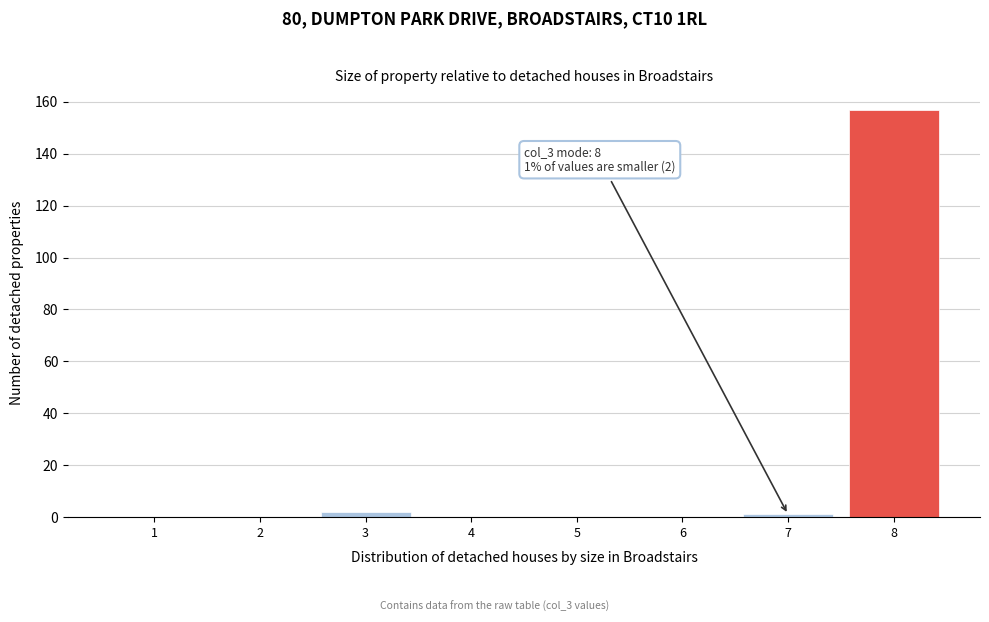

Reading left to right, extract all data points from this chart.

1=0	2=0	3=2	4=0	5=0	6=0	7=1	8=157